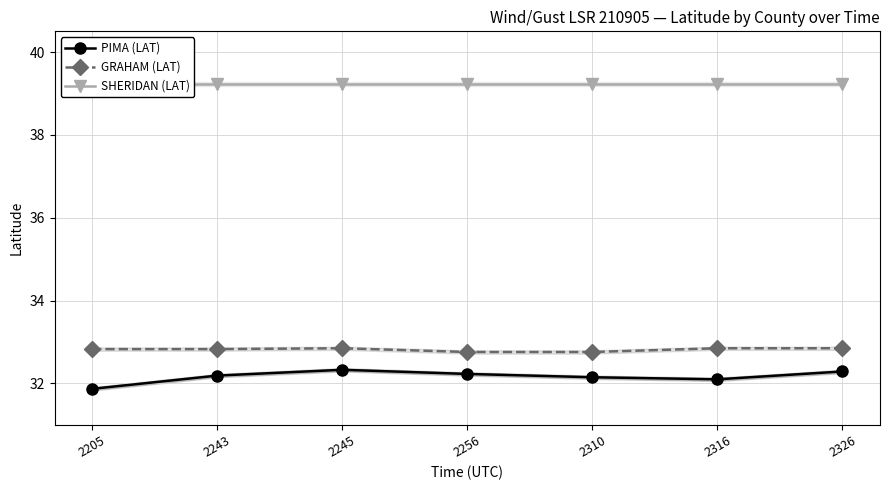

The value of PIMA (LAT) at 2256 is 43.2. True or false?

False